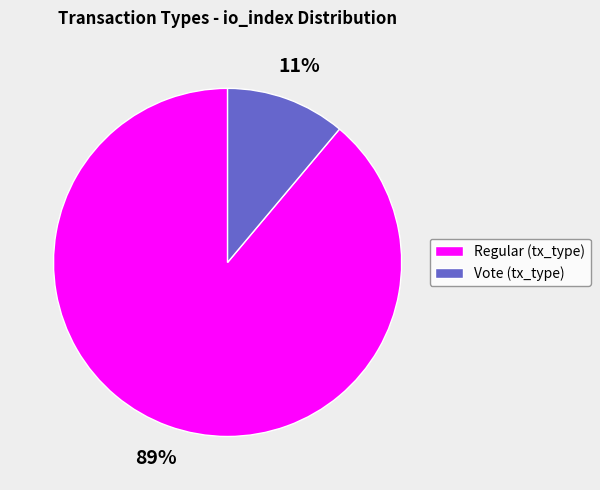

True or false: Regular accounts for 89% of the total.

True